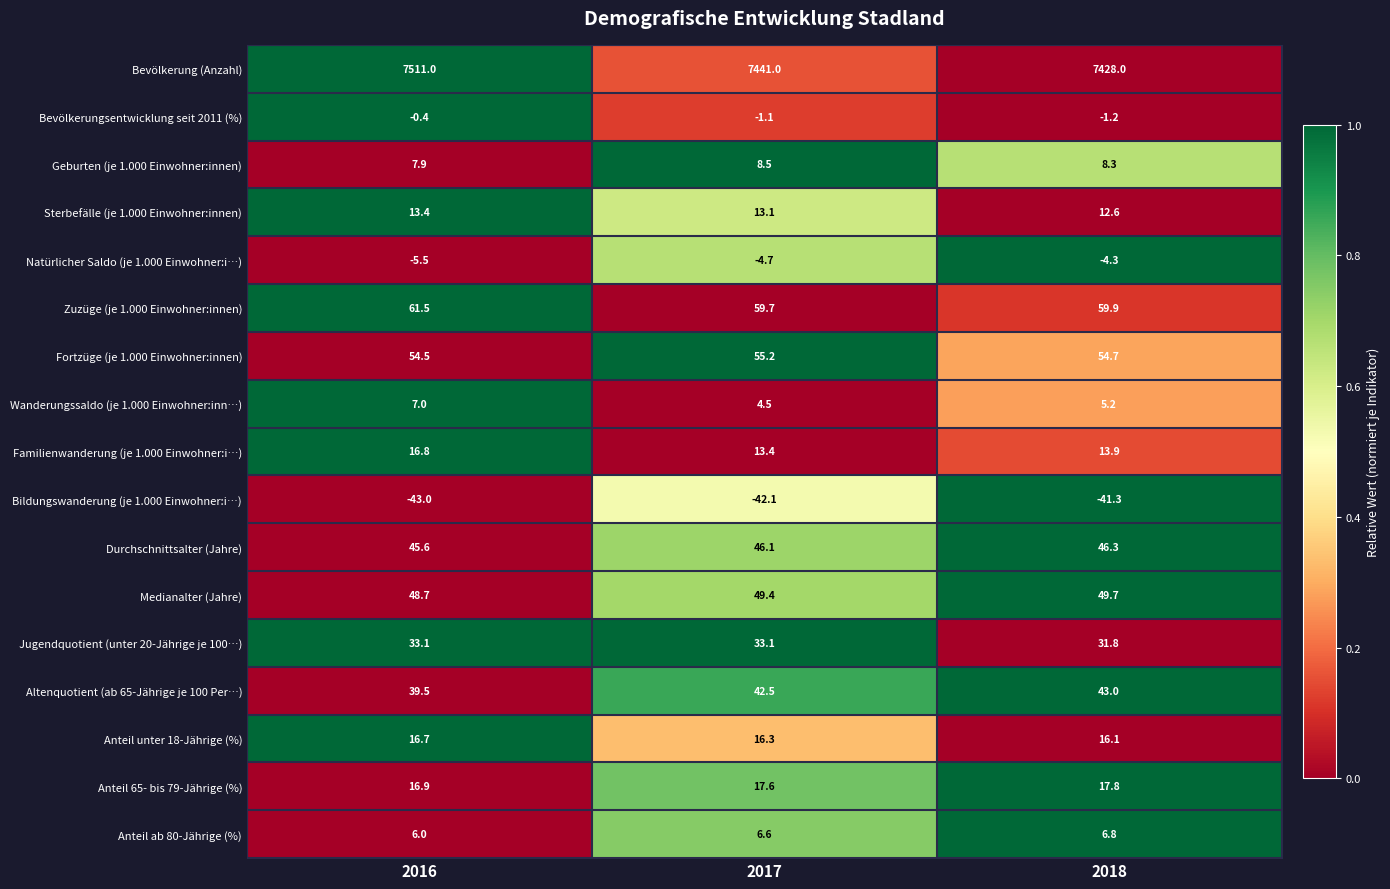

Which label corresponds to the largest value in the chart?

2016